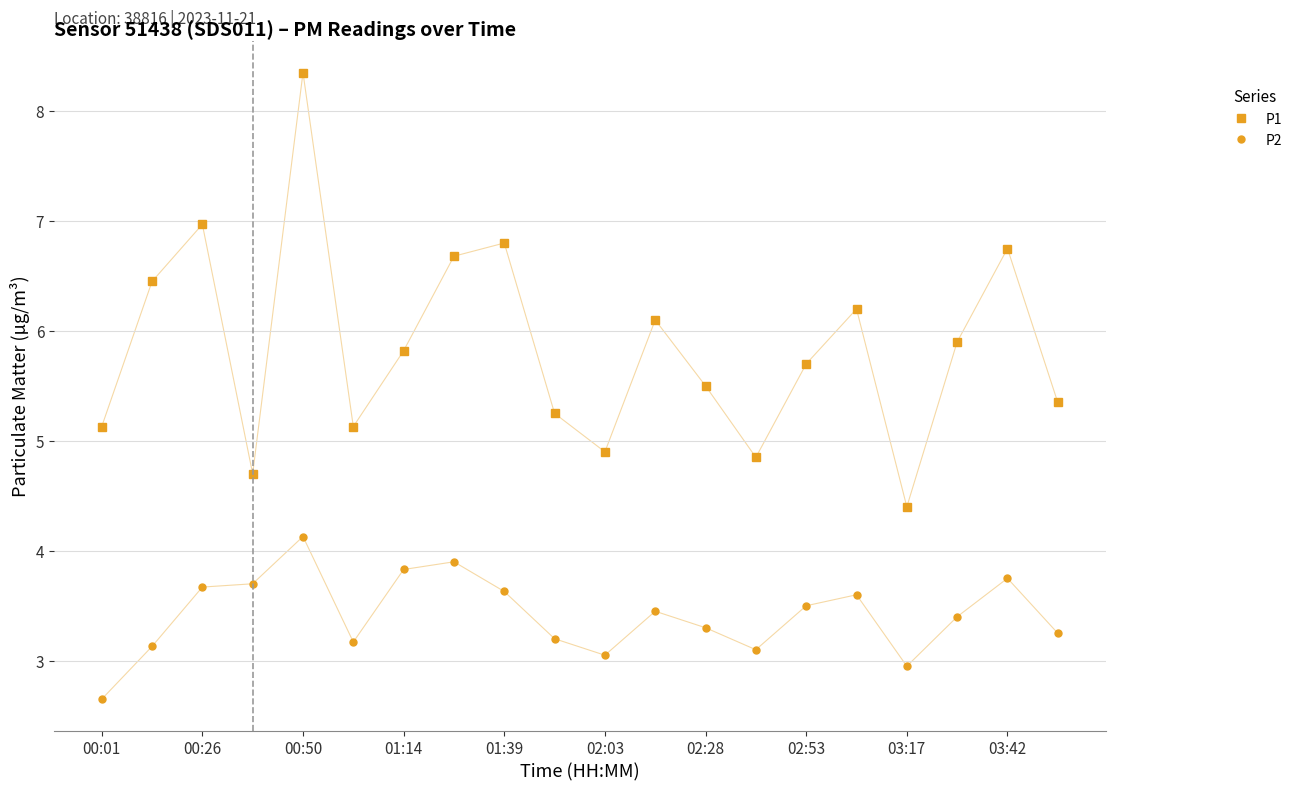

What is the lowest value of the P1 series?

4.4